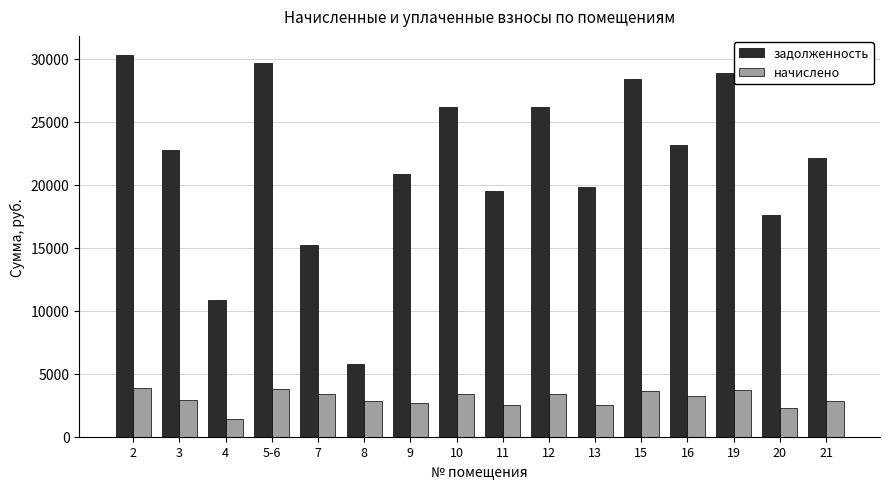

Is it true that задолженность equals 22154.8 at 7?

False